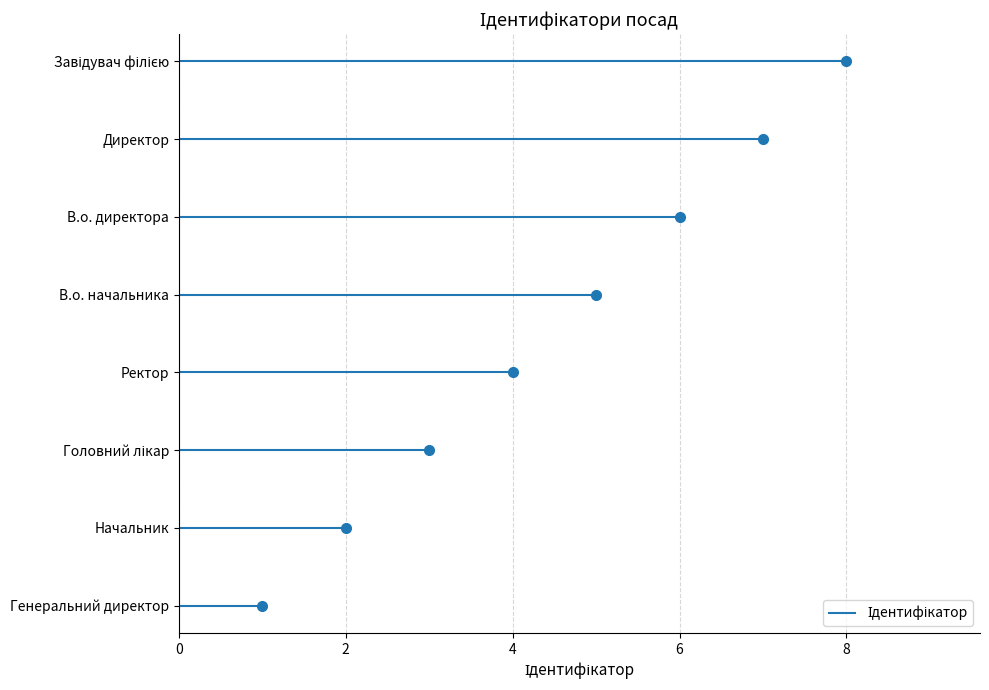

What is the ratio of the value at Головний лікар to the value at Ректор?

0.8